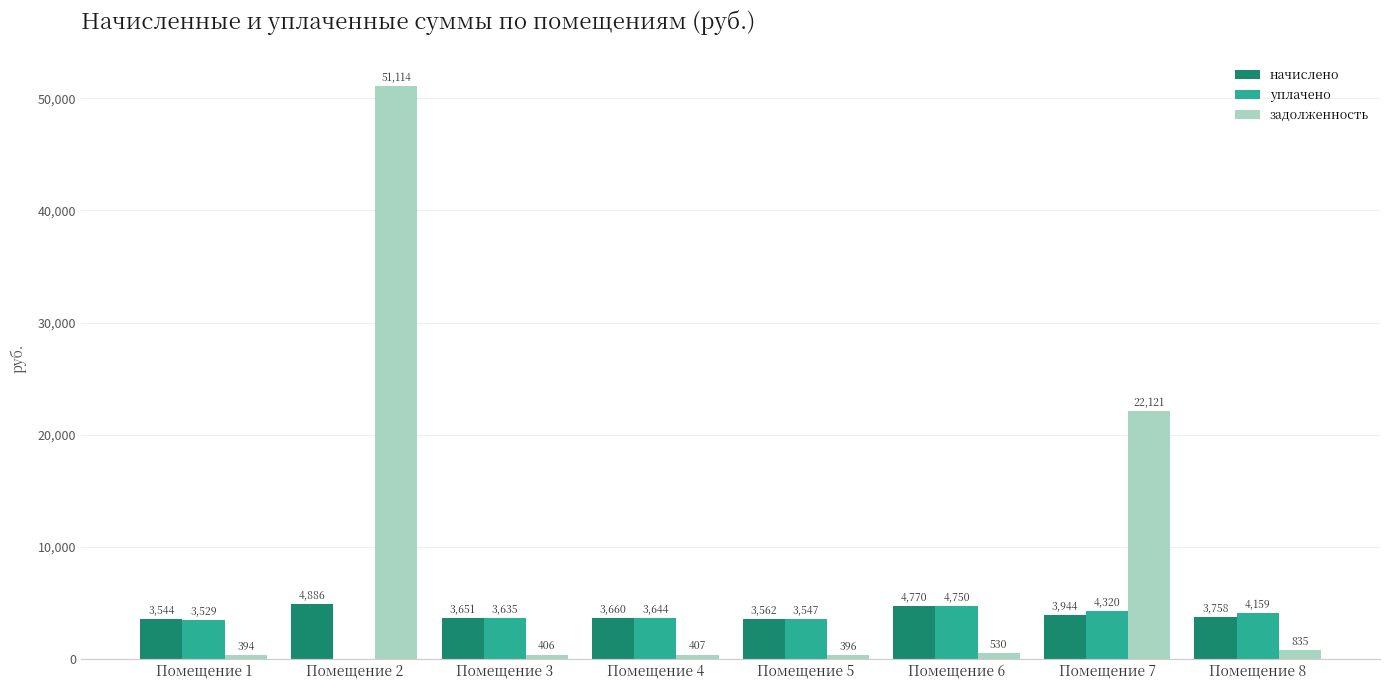

The уплачено series shows 3635.3 at Помещение 3. True or false?

True